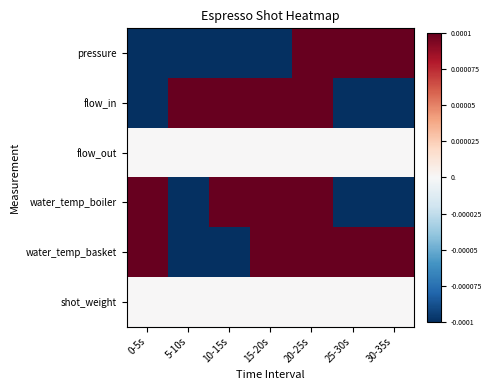

What is the total value across all series at 0-5s?

-0.1